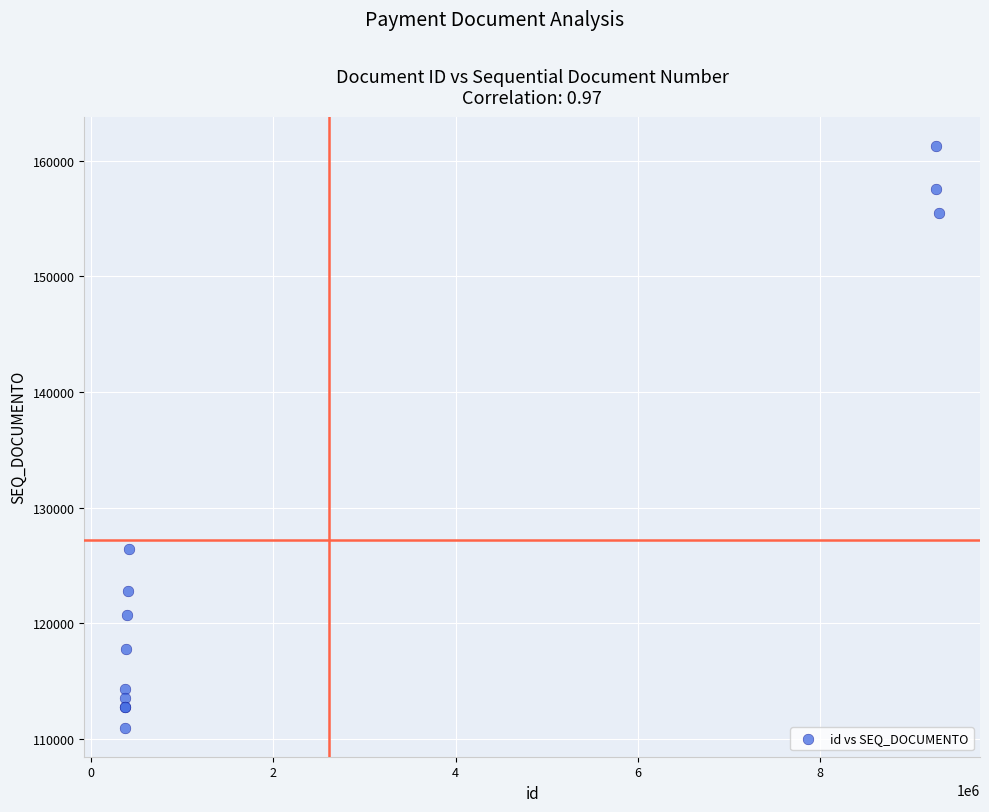

What Y value in the scatter plot is closest to 136140?

126461